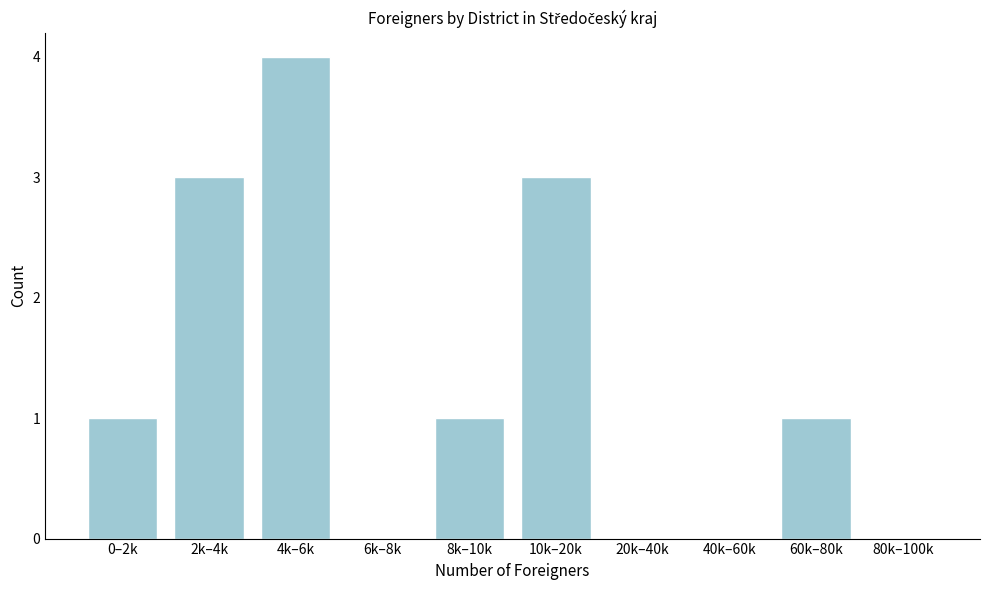

Reading left to right, extract all data points from this chart.

0–2k=1	2k–4k=3	4k–6k=4	6k–8k=0	8k–10k=1	10k–20k=3	20k–40k=0	40k–60k=0	60k–80k=1	80k–100k=0